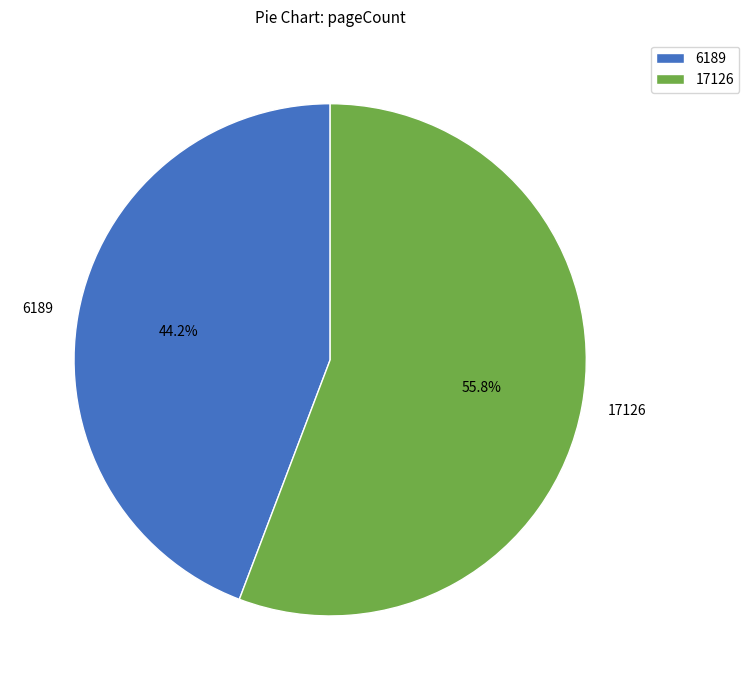

Combined, do 6189 and 17126 account for over 50%?

Yes